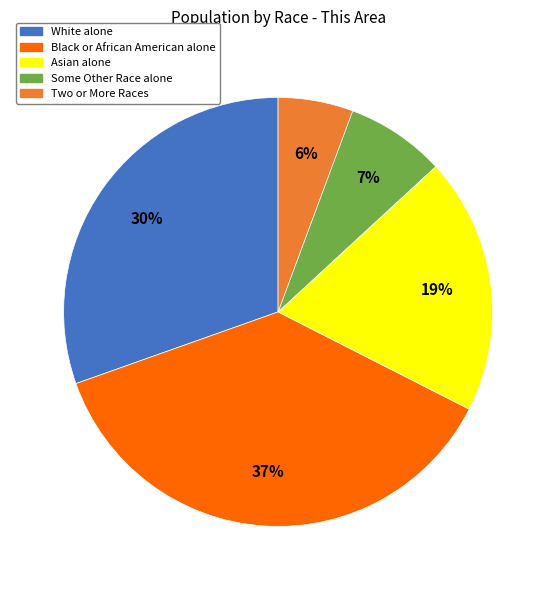

Is it true that Black or African American alone is 37% of the pie?

True